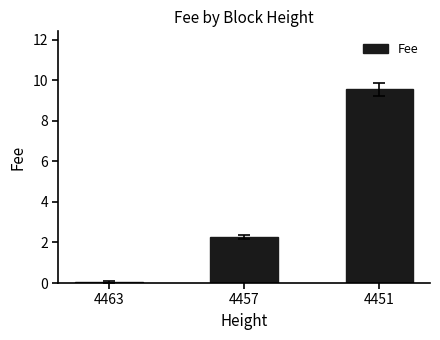

What is the average value?

4.0